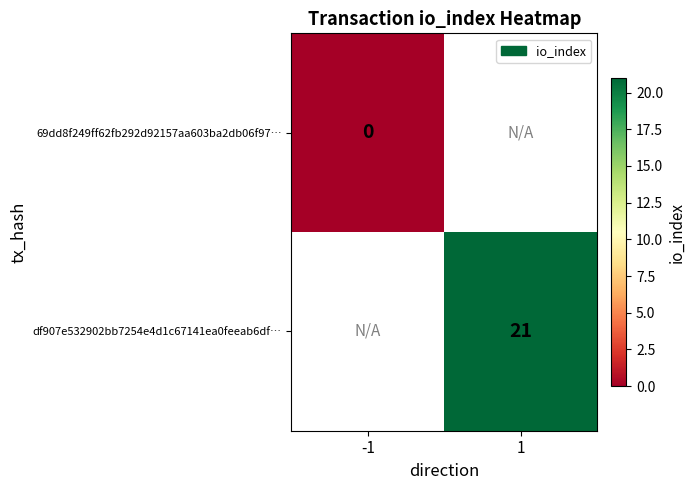

What is the maximum value shown in the chart?

21.0